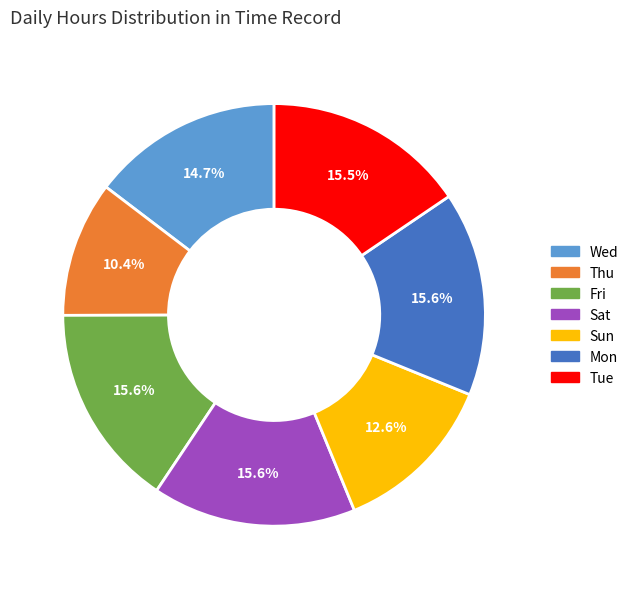

What is the smallest slice in the pie chart?

Thu